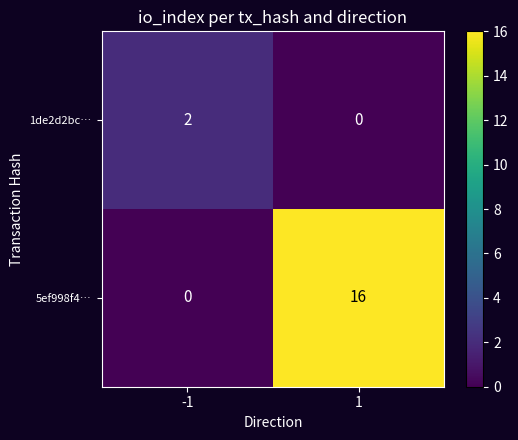

What is the difference between the 5ef998f4… values at -1 and 1?

16